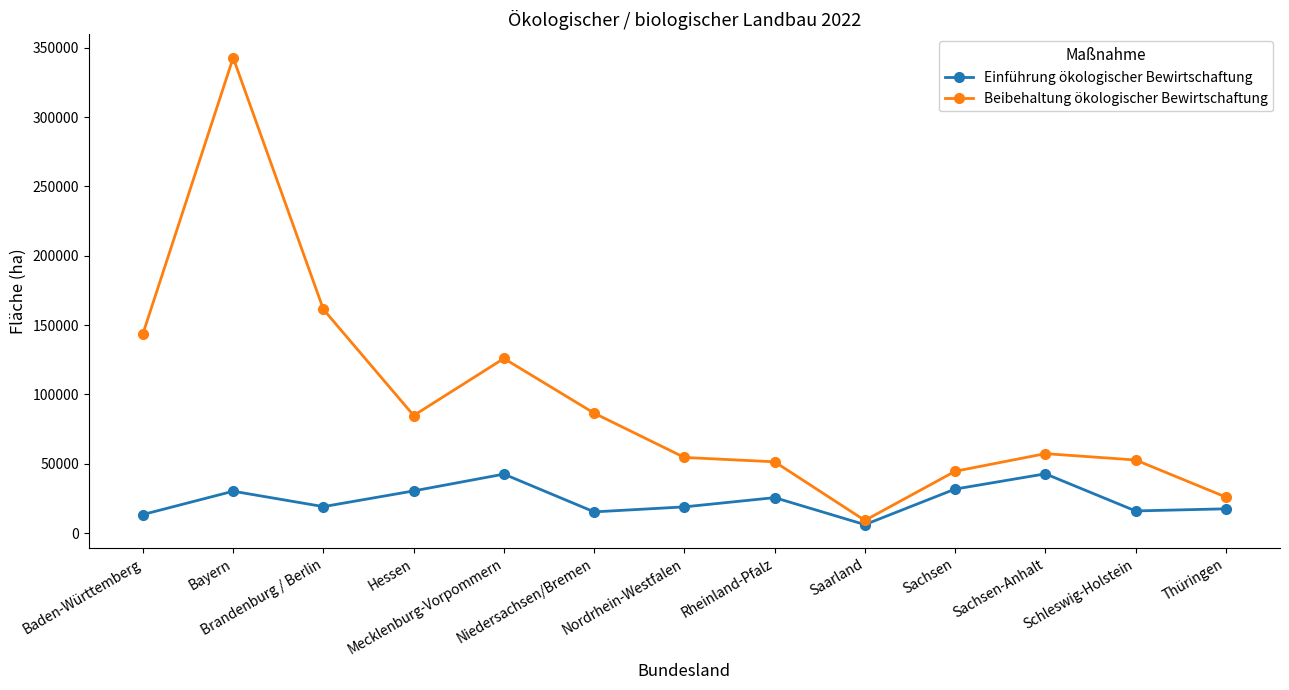

What is the minimum value shown in the chart?

6051.0